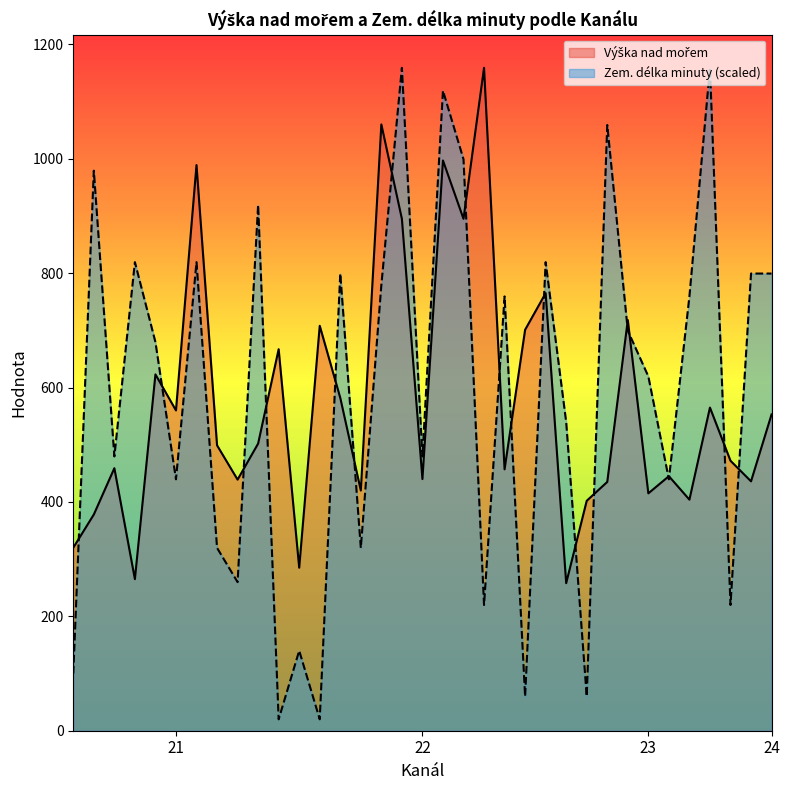

In Zem. délka minuty, how many points are lower than both neighbors (excluding endpoints)?

12